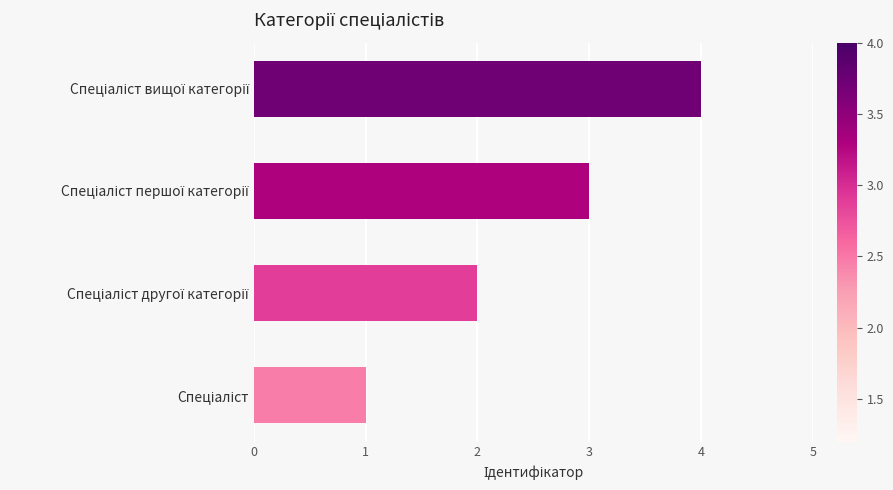

Does the chart contain any negative values?

No